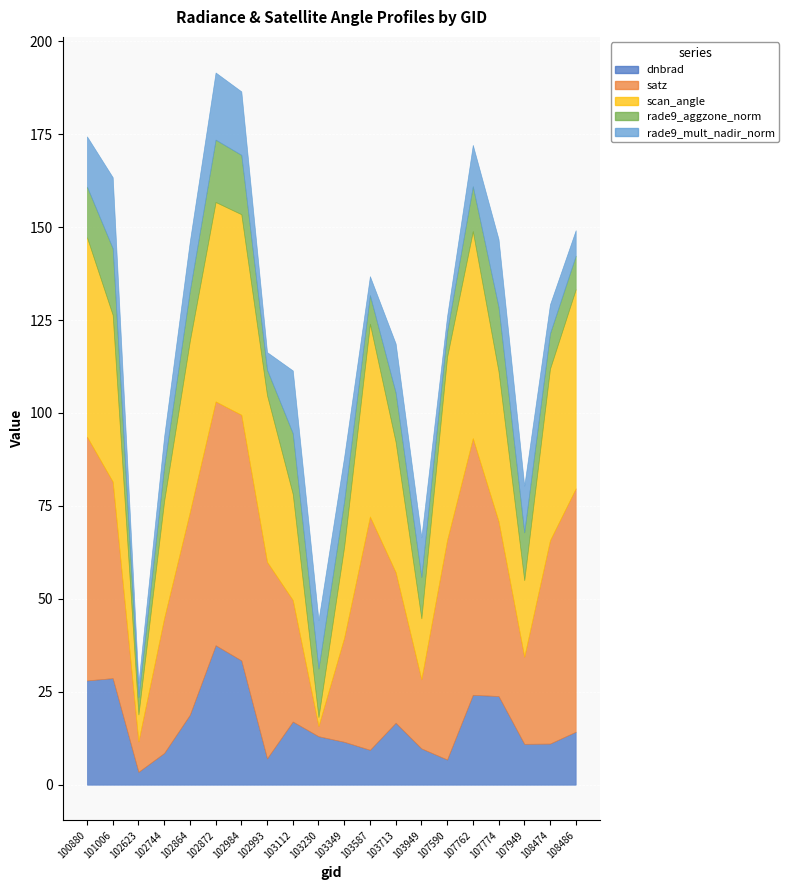

How many data points in rade9_mult_nadir_norm are less than 12?

10